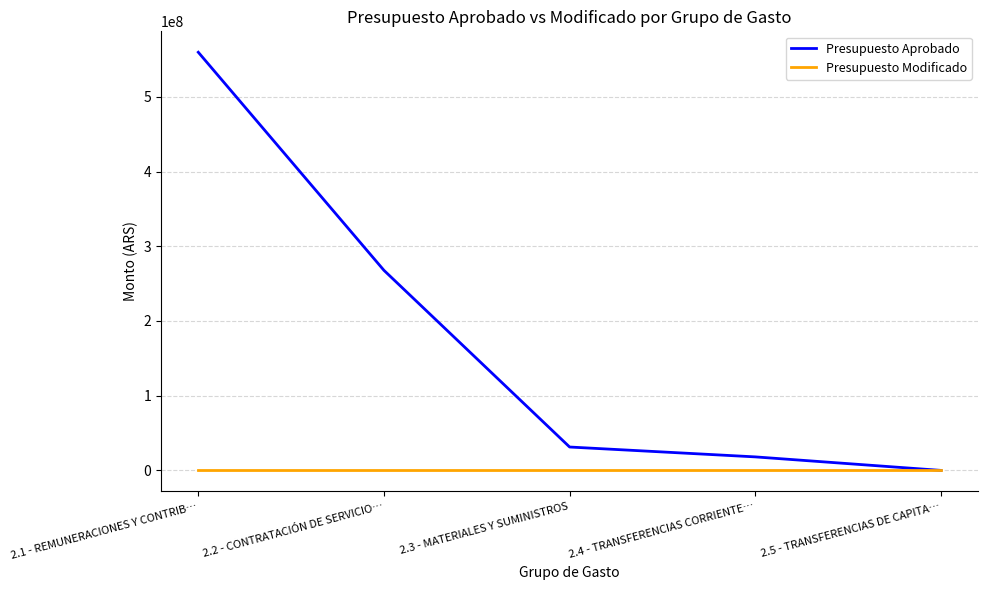

List the labels in order of Presupuesto Aprobado value, largest first.

2.1 - REMUNERACIONES Y CONTRIB…, 2.2 - CONTRATACIÓN DE SERVICIO…, 2.3 - MATERIALES Y SUMINISTROS, 2.4 - TRANSFERENCIAS CORRIENTE…, 2.5 - TRANSFERENCIAS DE CAPITA…